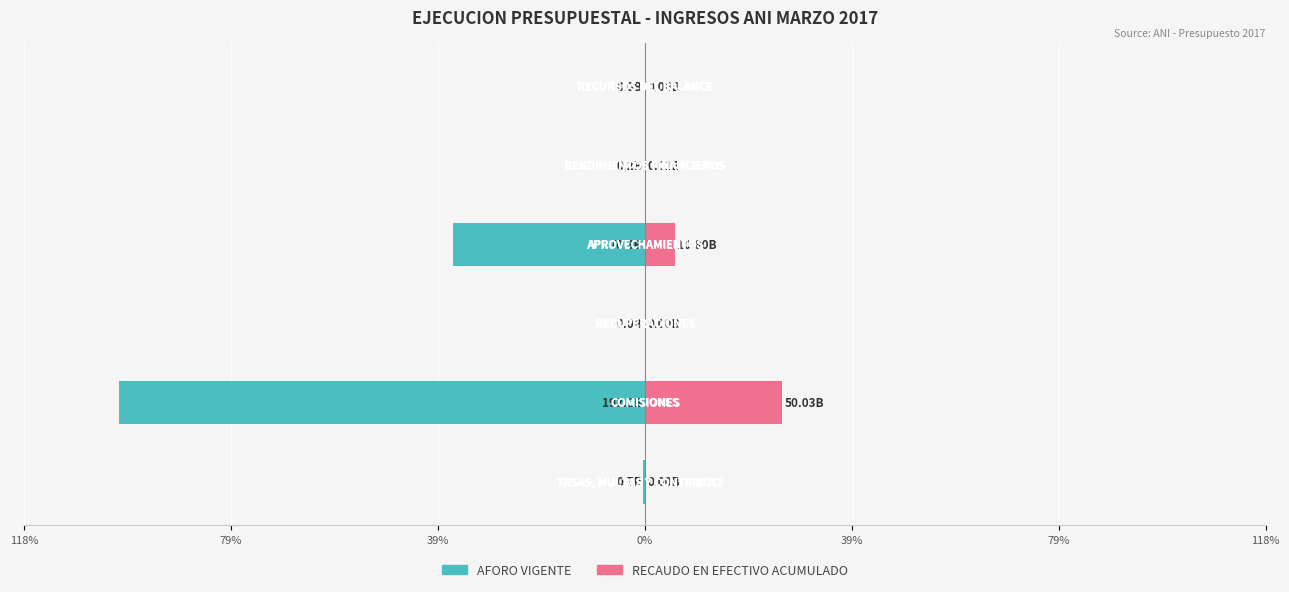

Is it true that RECAUDO EN EFECTIVO ACUMULADO equals 0.0 at 39%?

False